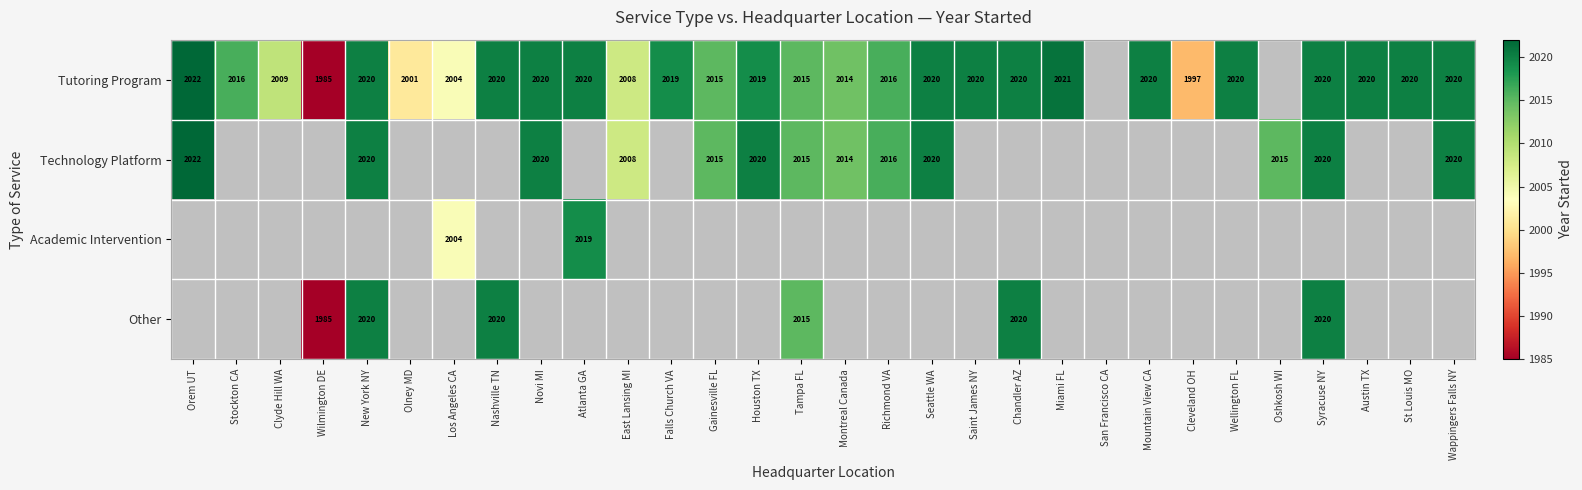

How many distinct data groups are displayed?

4